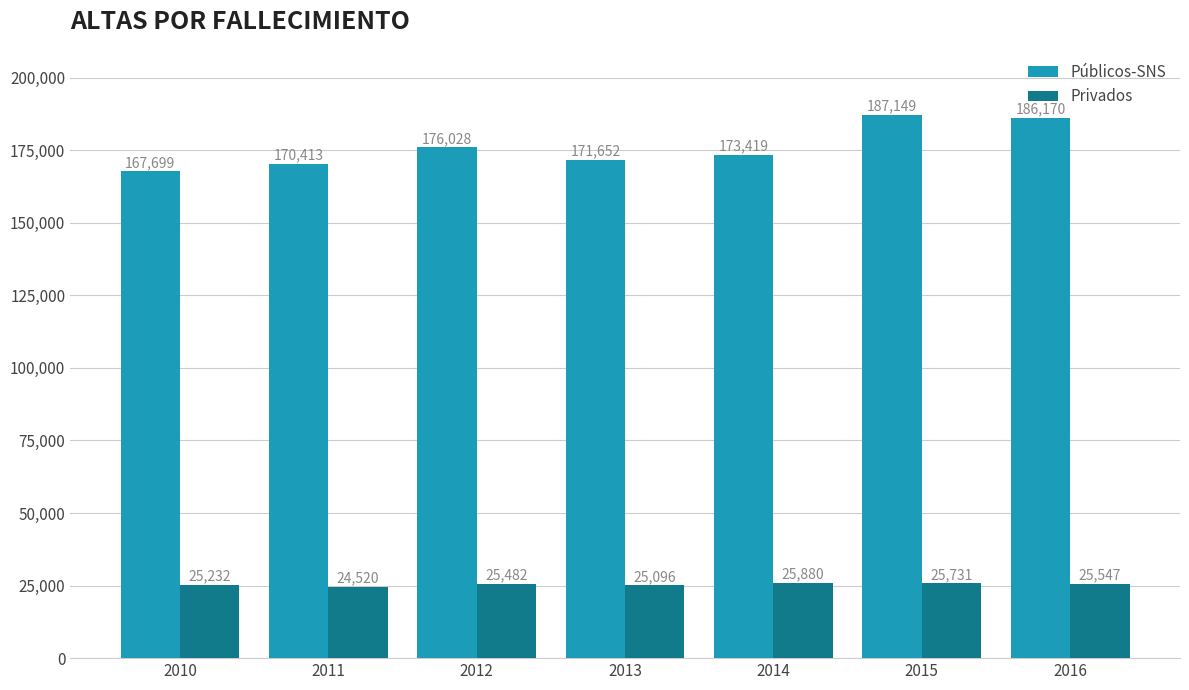

At how many categories does at least one series exceed 126440?

7